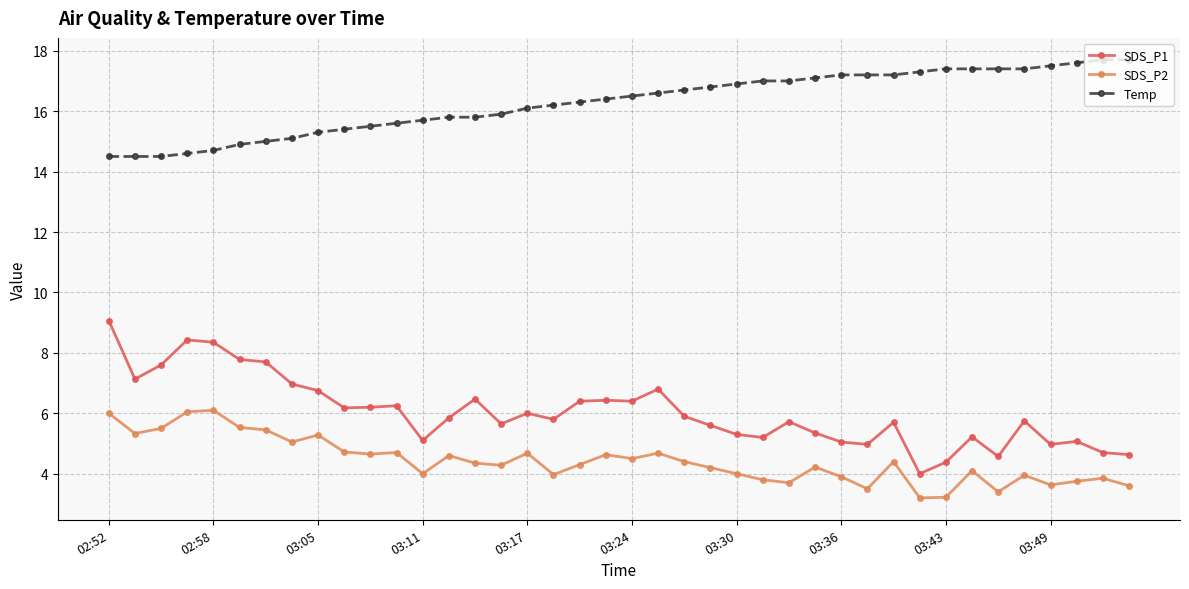

What is the maximum value shown in the chart?

17.7